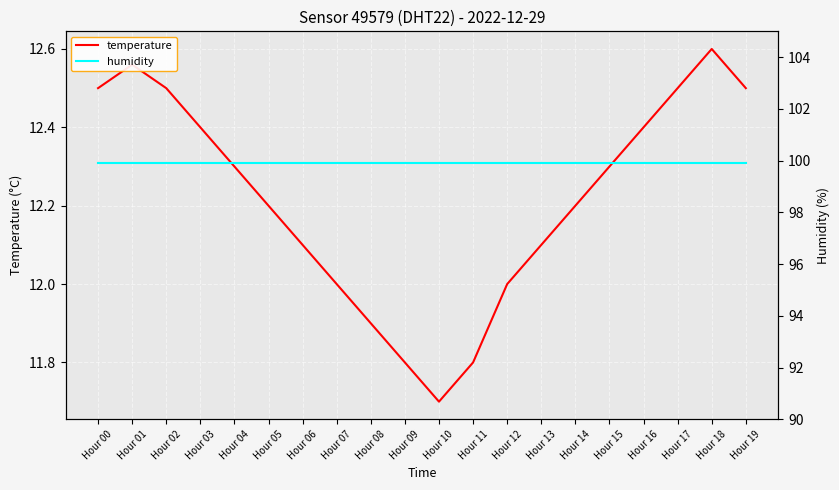

Rank the series by their average value, from lowest to highest.

temperature, humidity